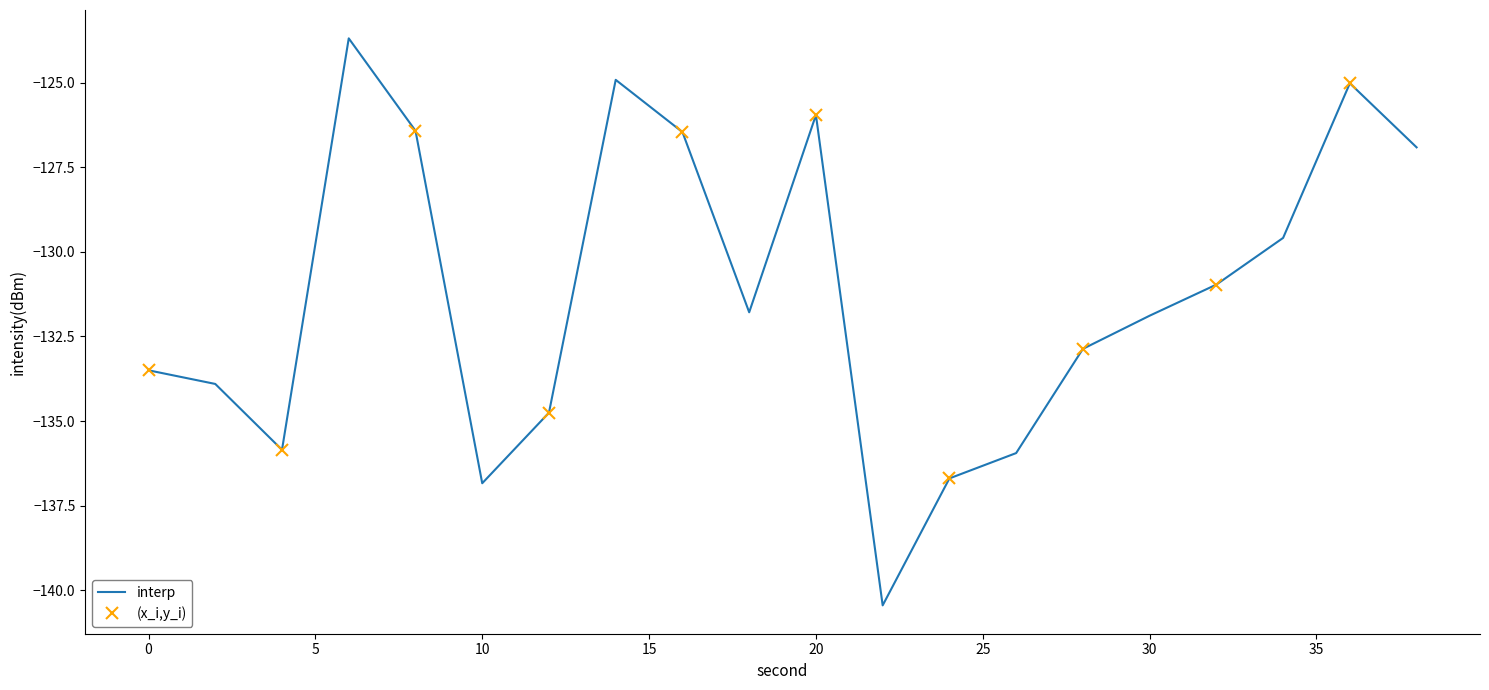

True or false: the data shows -189.1 at 10.

False